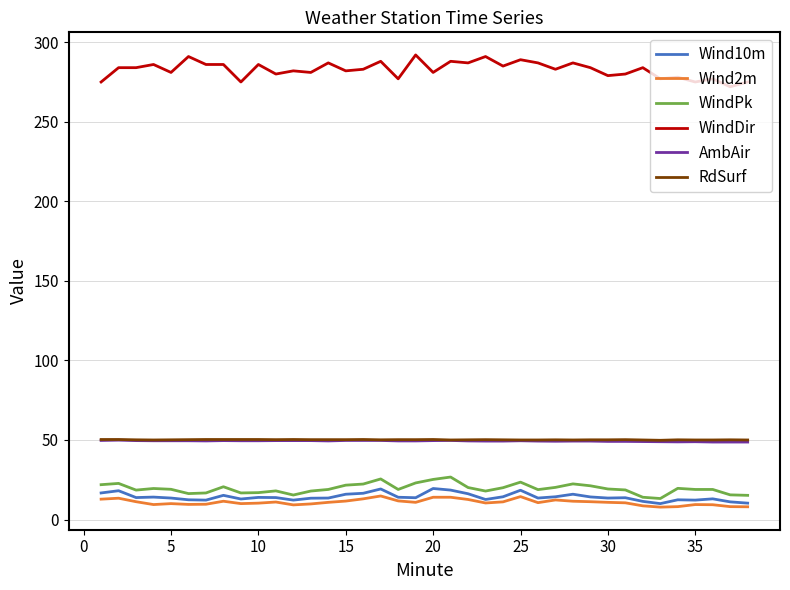

True or false: Wind10m and AmbAir cross at least once.

False